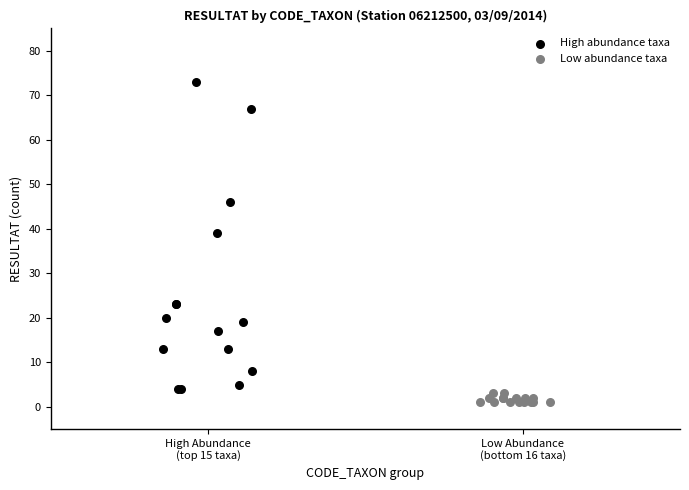

Which series contains the highest Y value?

High abundance taxa